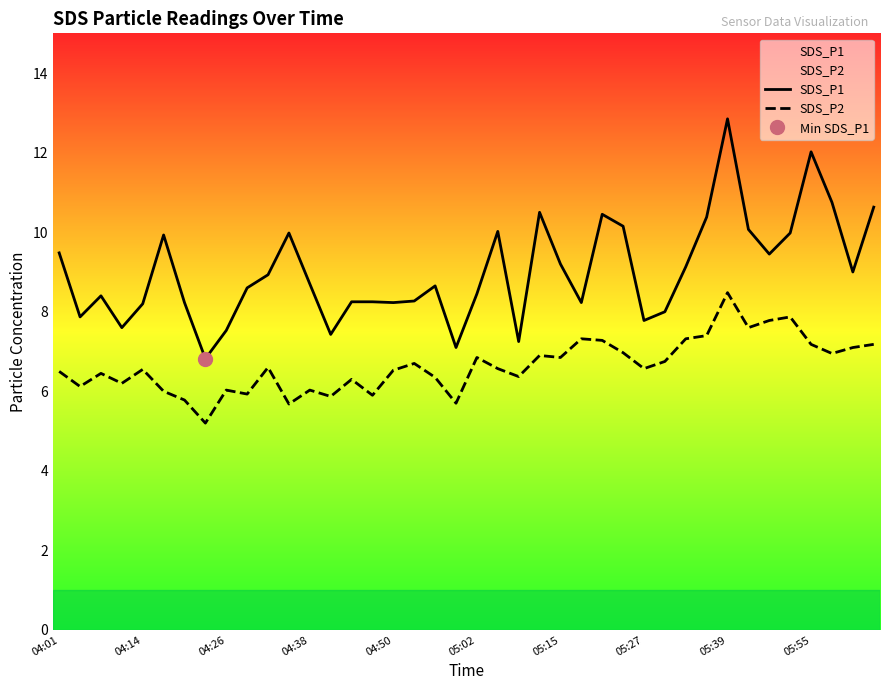

True or false: SDS_P1 and SDS_P2 intersect in this chart.

False